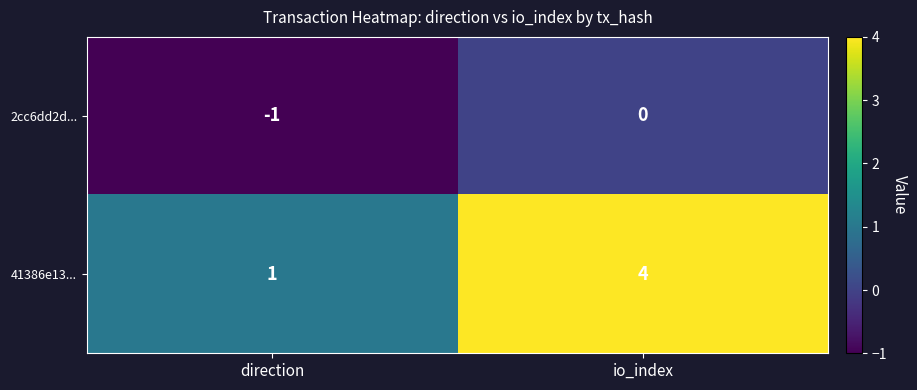

Between direction and io_index, which series saw the biggest shift?

41386e13...